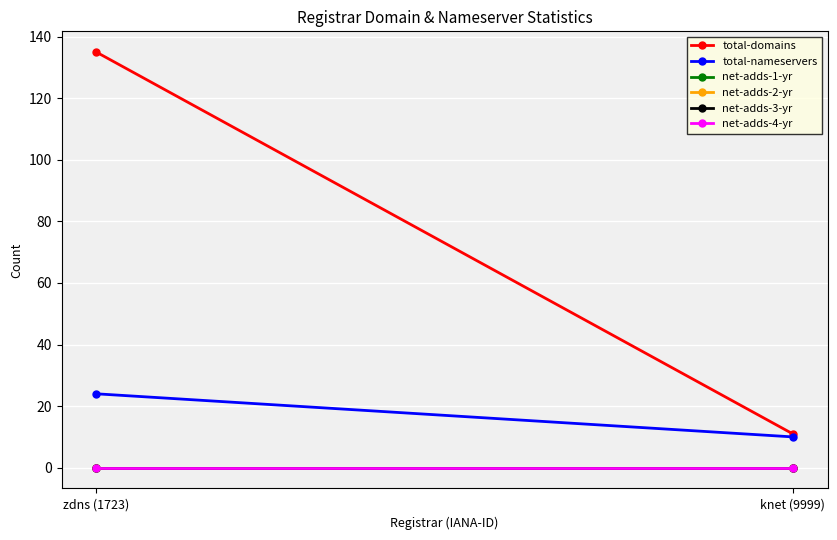

Which series has the largest total across all categories?

total-domains